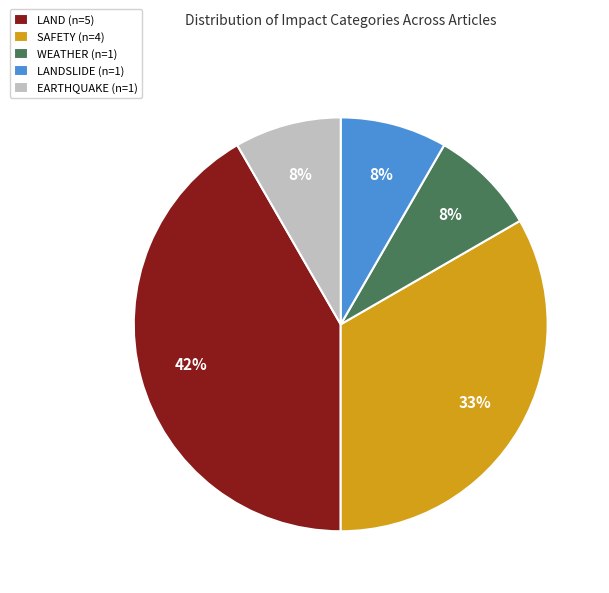

To the nearest percent, what is the difference between the SAFETY (n=4) and LANDSLIDE (n=1) slice percentages?

25%